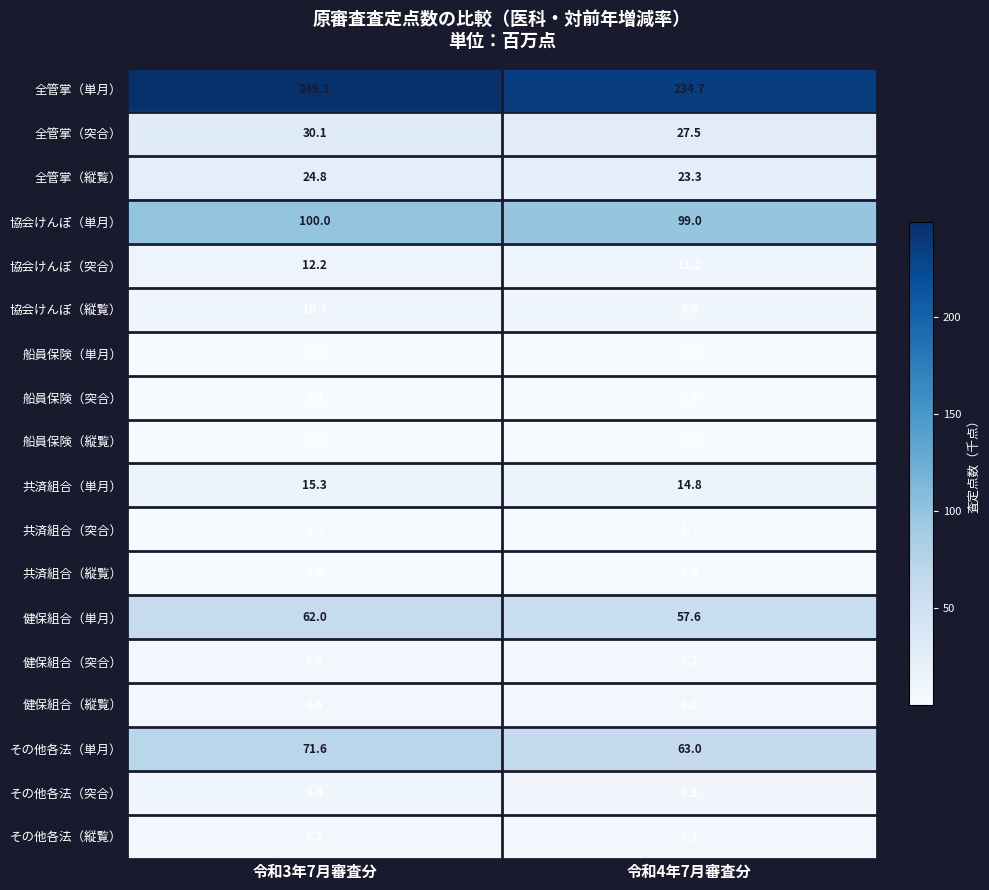

Rank the categories by 協会けんぽ（縦覧） value from lowest to highest.

令和4年7月審査分, 令和3年7月審査分